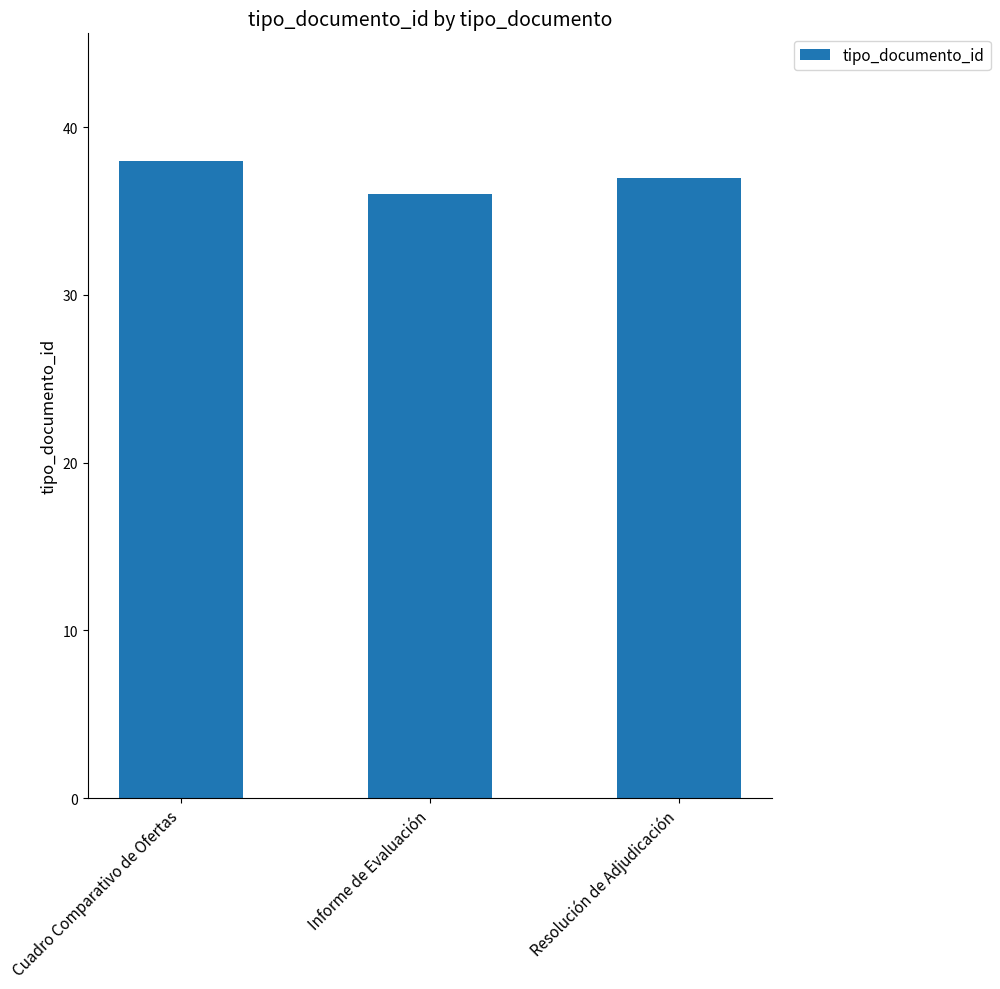

The chart shows a value of 37 at Resolución de Adjudicación. True or false?

True